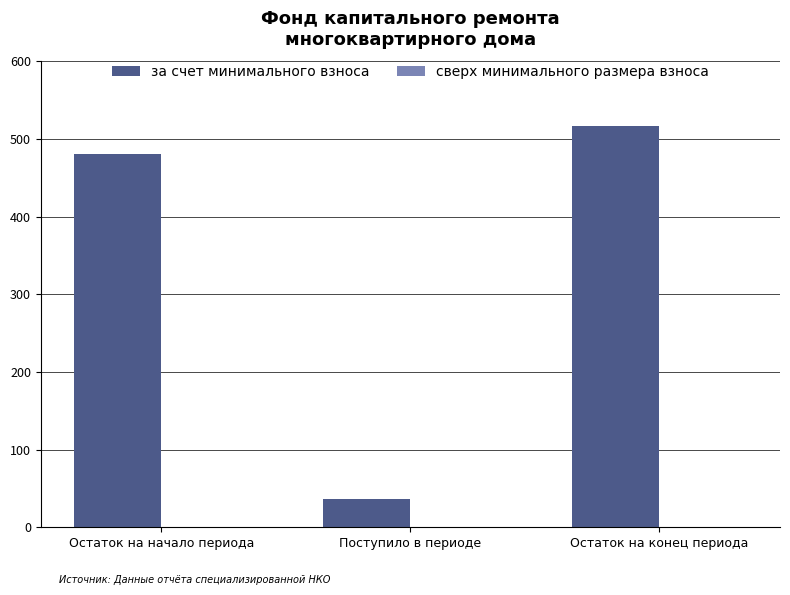

Count the number of data series in this chart.

1